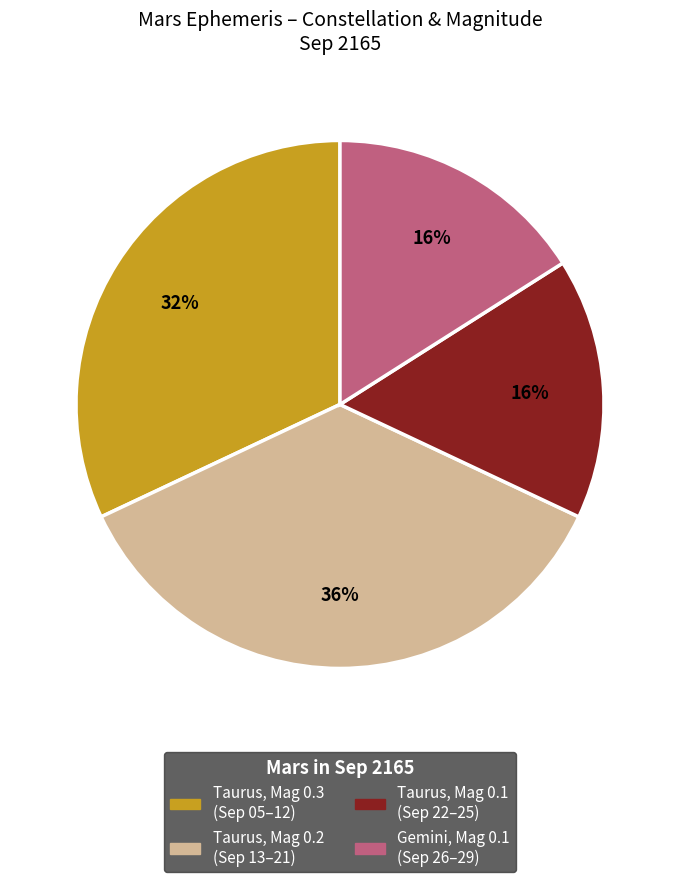

Is there any slice that represents more than half of the pie?

No